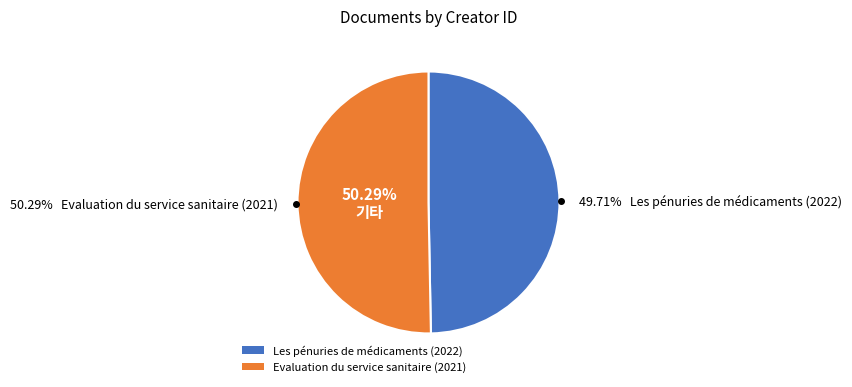

How much of the chart is everything except Evaluation du service sanitaire (2021)?

49.7%